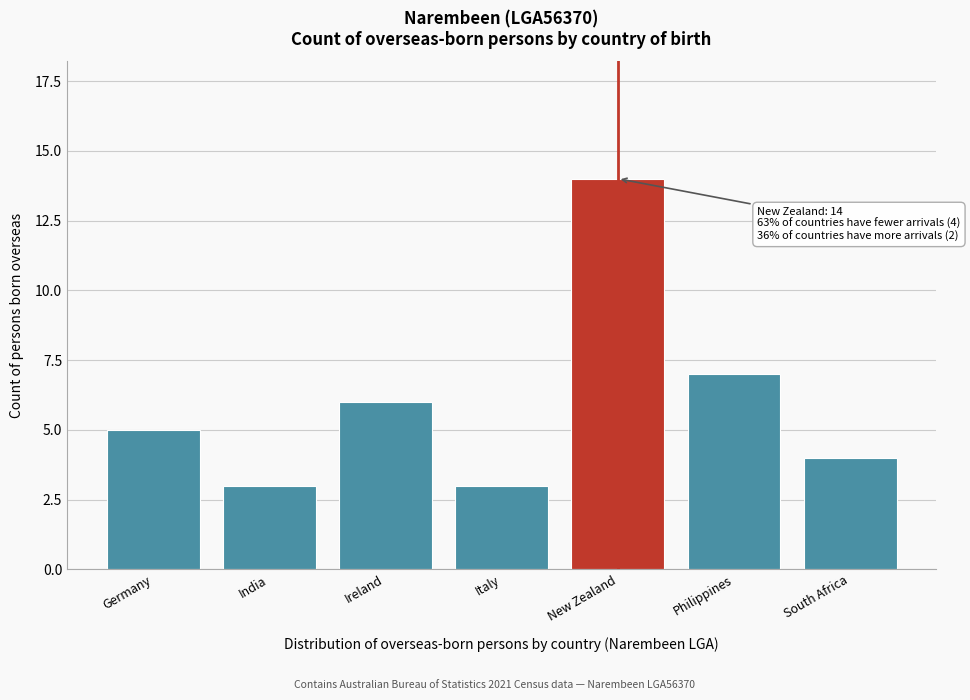

Reading left to right, list all the values displayed in this chart.

Germany=5	India=3	Ireland=6	Italy=3	New Zealand=14	Philippines=7	South Africa=4